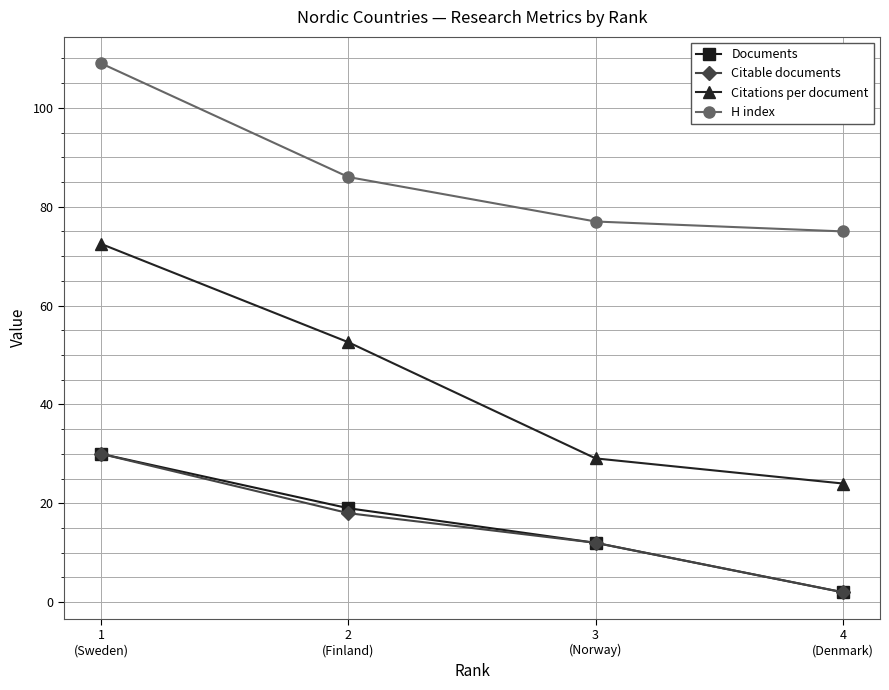

Is this an area chart (filled region under the line)?

No